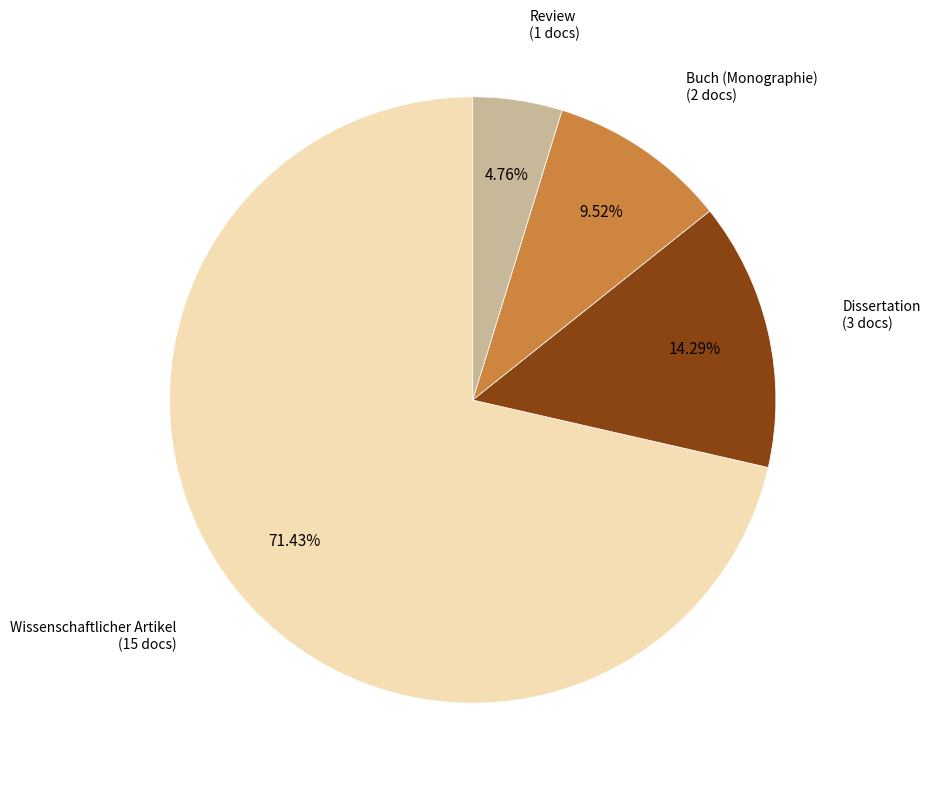

How many segments does this pie chart have?

4